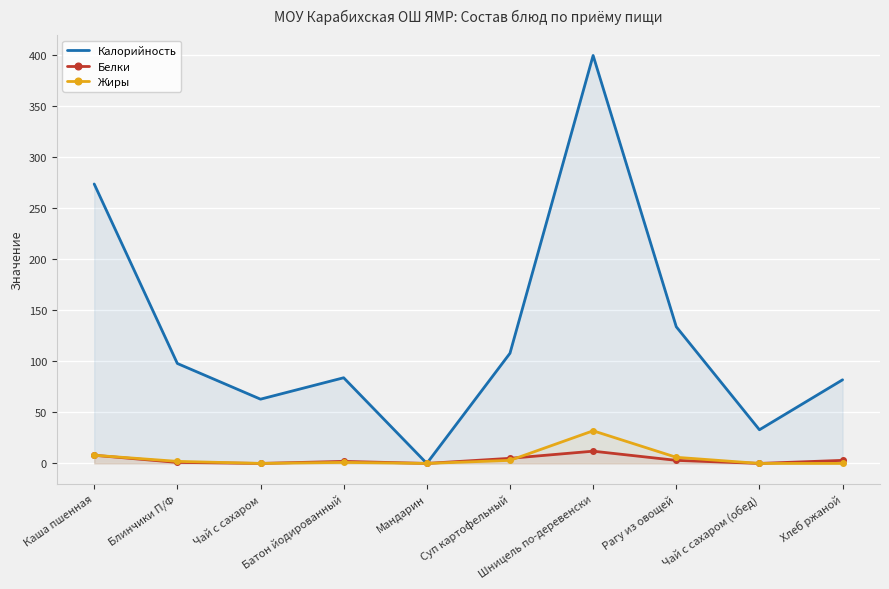

Reading left to right, extract all data points from this chart.

Калорийность: Каша пшенная=274	Блинчики П/Ф=98	Чай с сахаром=63	Батон йодированный=84	Мандарин=0	Суп картофельный=108	Шницель по-деревенски=400	Рагу из овощей=134	Чай с сахаром (обед)=33	Хлеб ржаной=82
Белки: Каша пшенная=8	Блинчики П/Ф=1	Чай с сахаром=0	Батон йодированный=2	Мандарин=0	Суп картофельный=5	Шницель по-деревенски=12	Рагу из овощей=3	Чай с сахаром (обед)=0	Хлеб ржаной=3
Жиры: Каша пшенная=8	Блинчики П/Ф=2	Чай с сахаром=0	Батон йодированный=1	Мандарин=0	Суп картофельный=3	Шницель по-деревенски=32	Рагу из овощей=6	Чай с сахаром (обед)=0	Хлеб ржаной=0